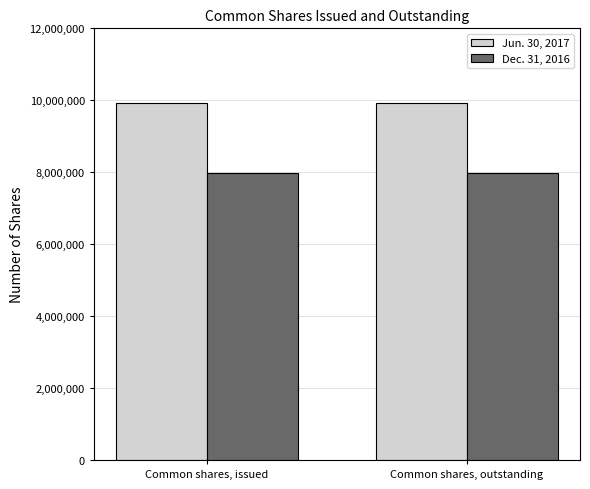

True or false: Jun. 30, 2017 has a value of 16150701 at Common shares, issued.

False